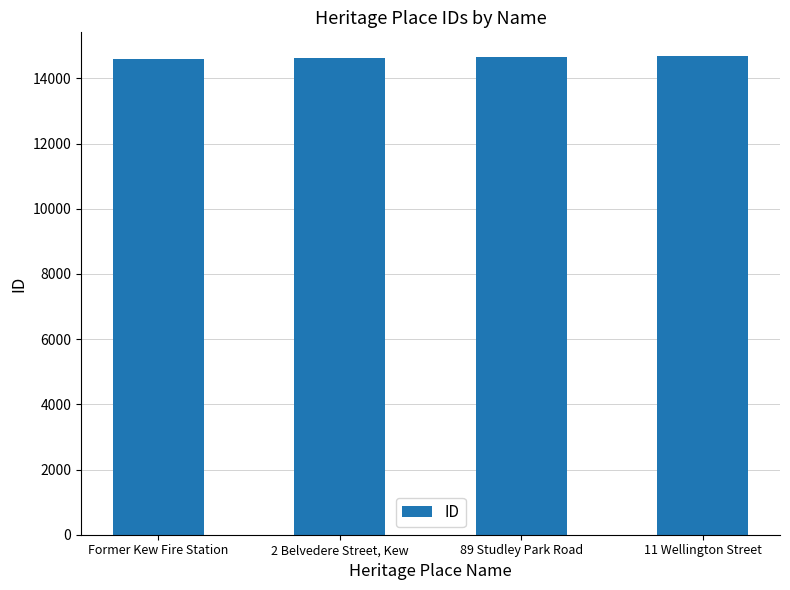

How many categories are shown in the chart?

4